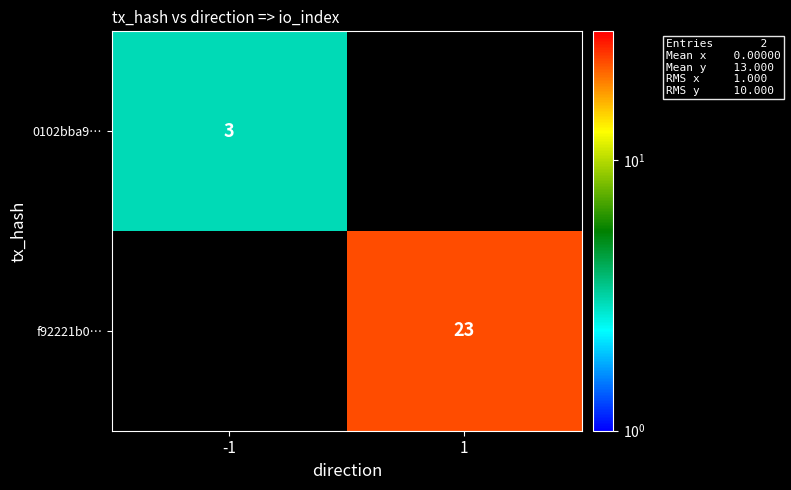

How many categories are shown in the chart?

2